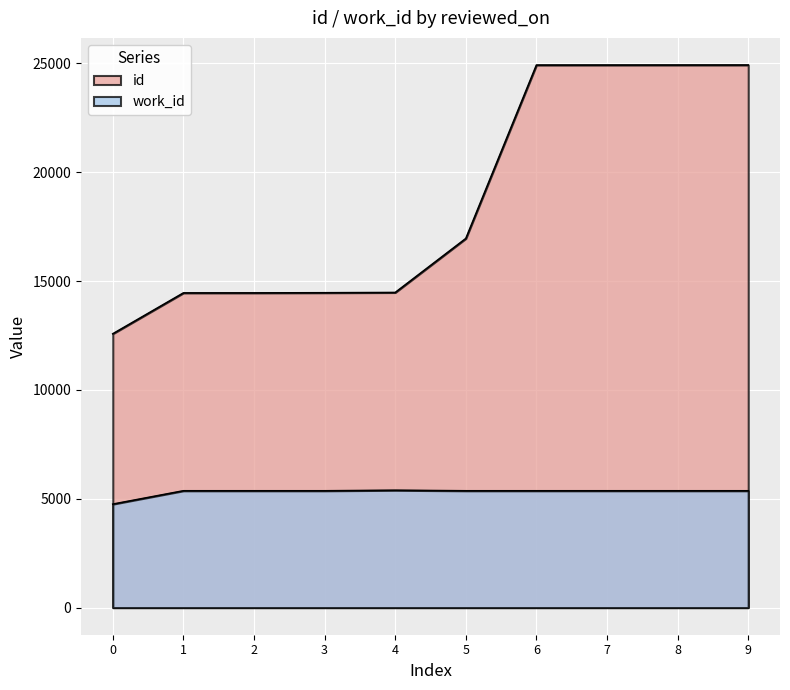

How many categories are shown in the chart?

10